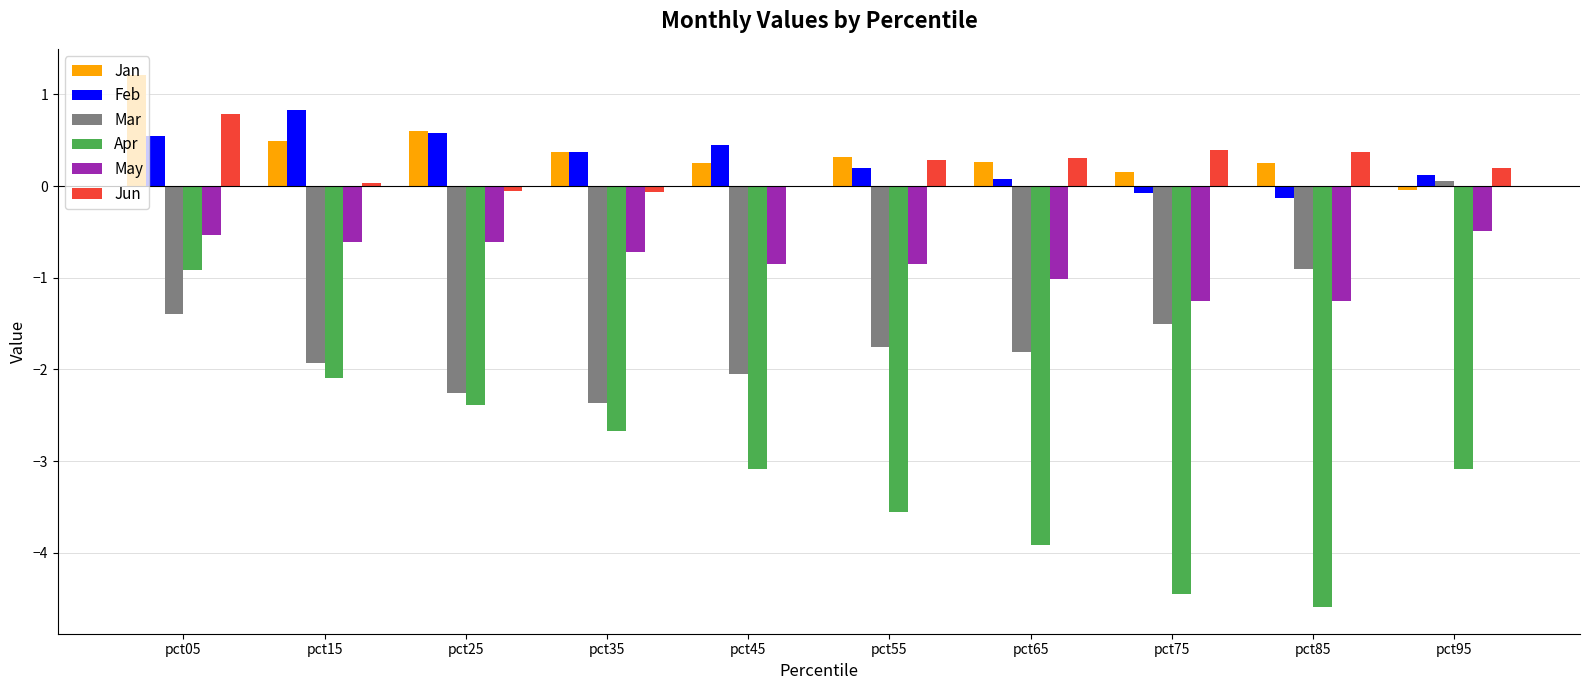

Are the bars grouped side by side (vs. stacked)?

Yes